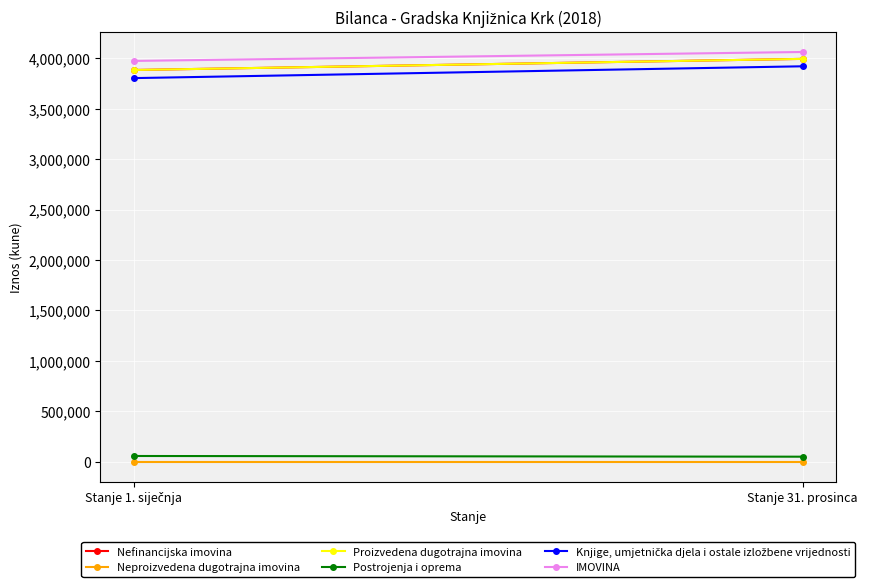

What is the label of the 1st point from the left?

Stanje 1. siječnja